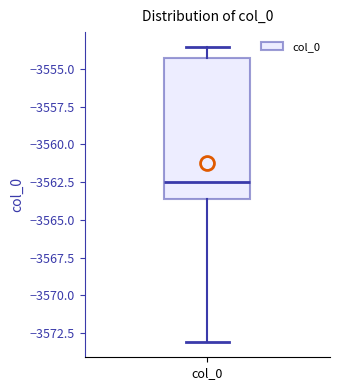

Transcribe this box plot: give where the median line is, the range the box spans, and where the two whiskers end, as read against the y-axis. The values are not printed on the chart, so give them approximately, as read against the axis.

median -3562.5, box -3563.5 to -3554.5, whiskers -3573.0 to -3553.5